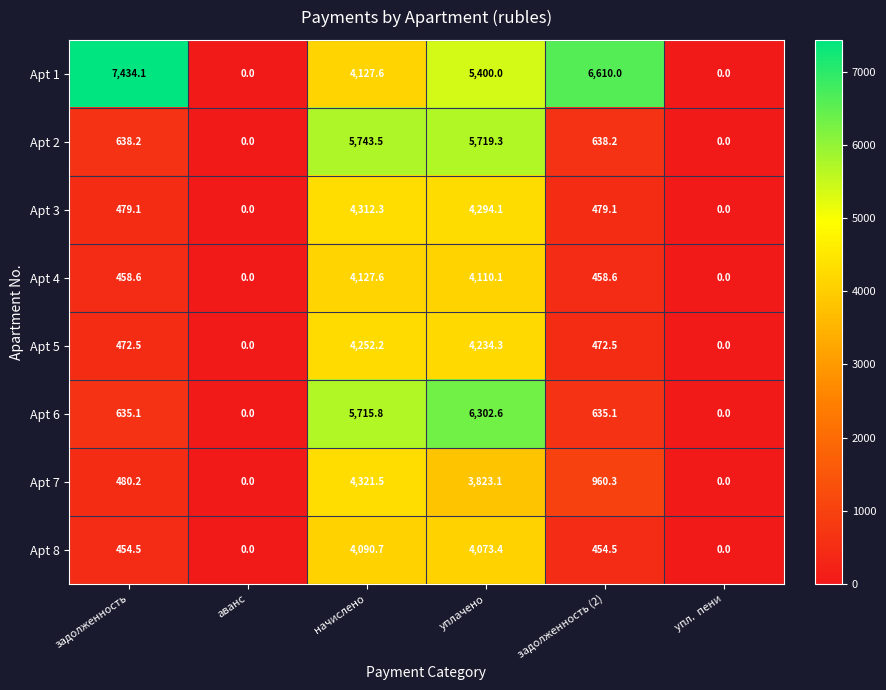

At how many categories does at least one series exceed 2217?

4